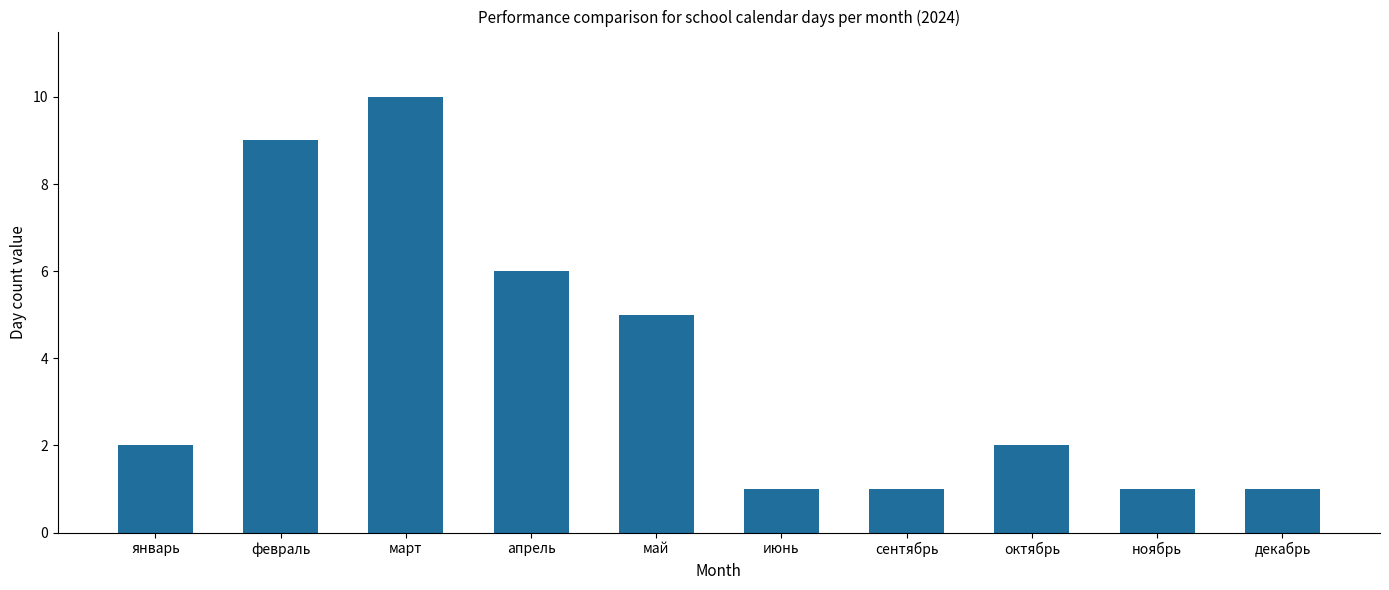

What is the ratio of the value at май to the value at ноябрь?

5.0